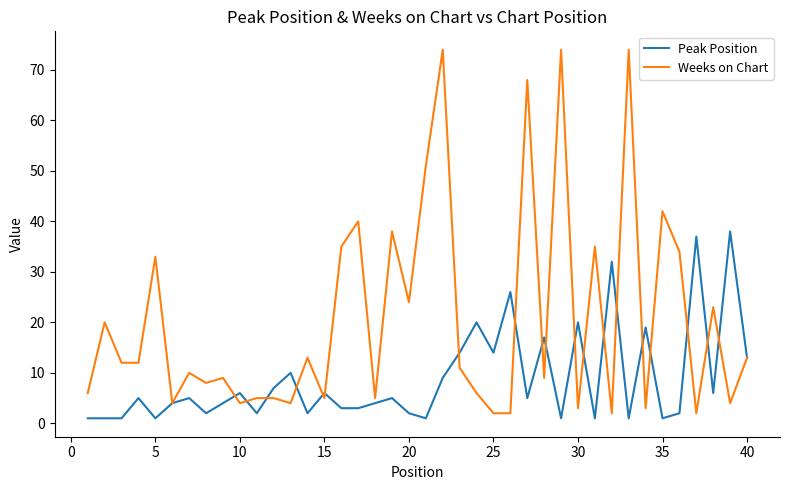

List the series in order of their overall mean, highest first.

Weeks on Chart, Peak Position